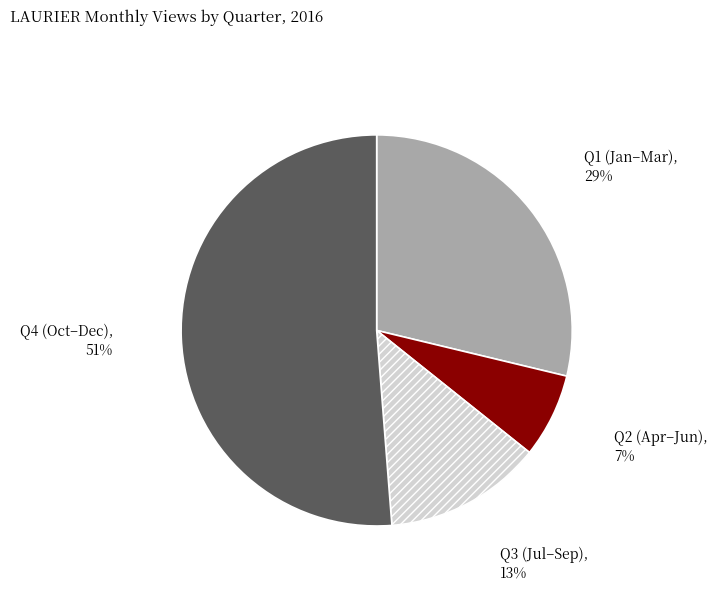

What is the smallest slice in the pie chart?

Q2 (Apr–Jun)